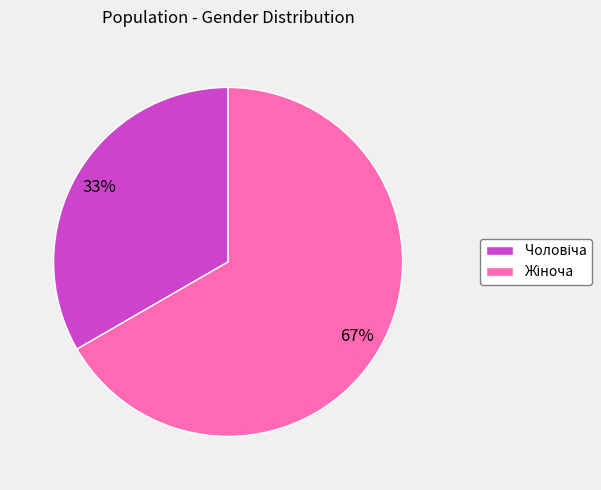

Is there any slice that represents more than half of the pie?

Yes